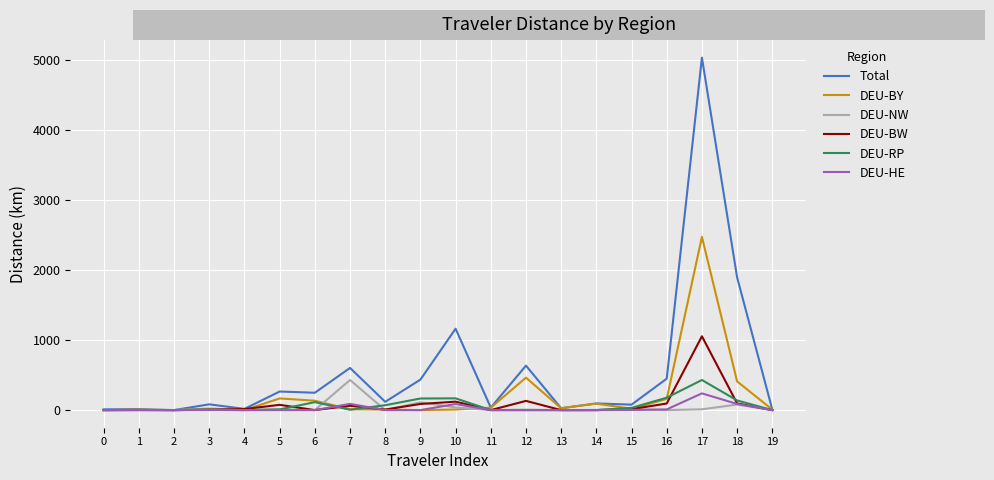

What is the average value of the DEU-RP series?

65.6